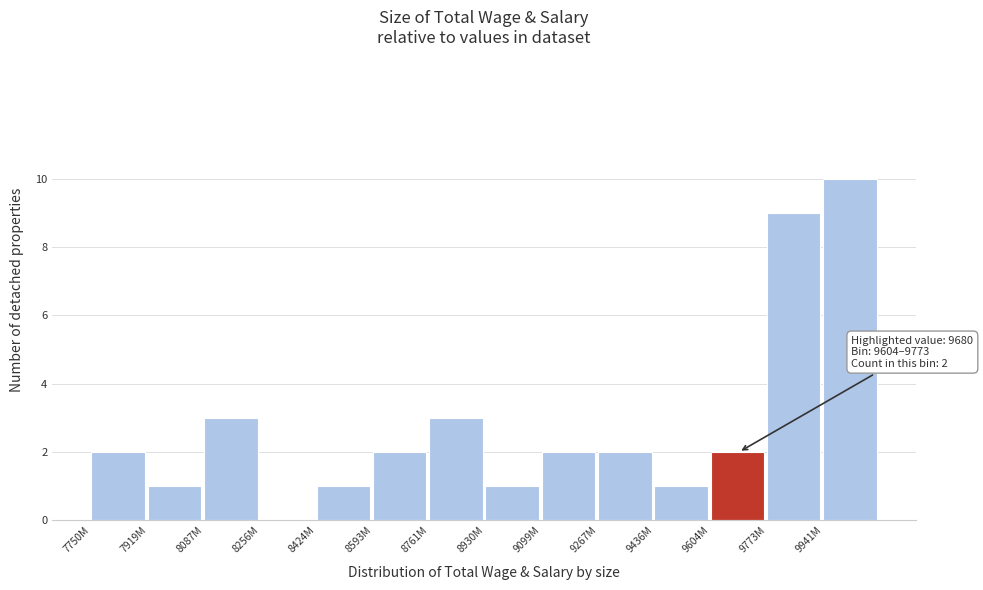

Reading right to left, what are all the values shown in this chart?

9941M=10	9773M=9	9604M=2	9436M=1	9267M=2	9099M=2	8930M=1	8761M=3	8593M=2	8424M=1	8256M=0	8087M=3	7919M=1	7750M=2